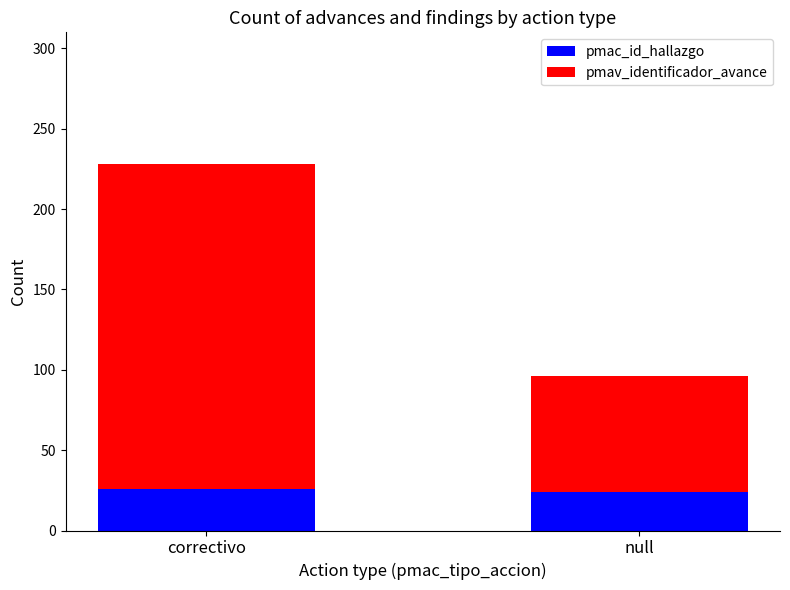

What is the minimum value for pmac_id_hallazgo?

24